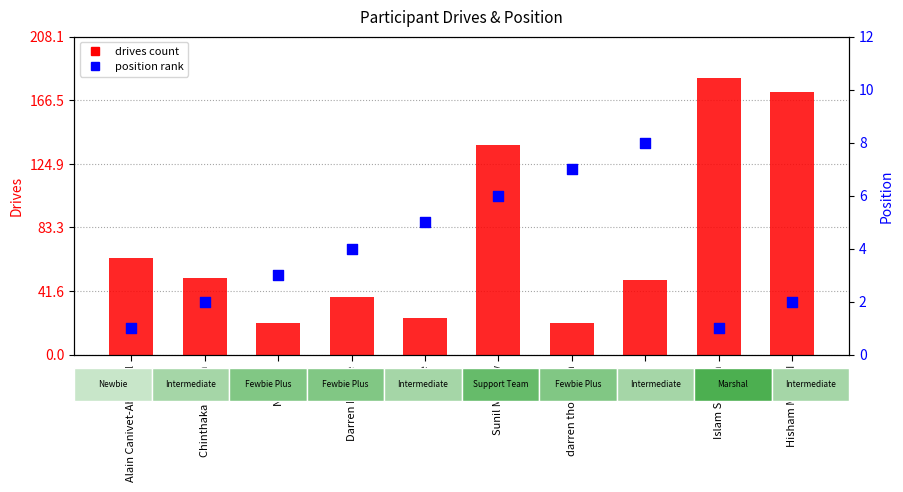

At which category is the sum across all series the highest?

Islam Soliman